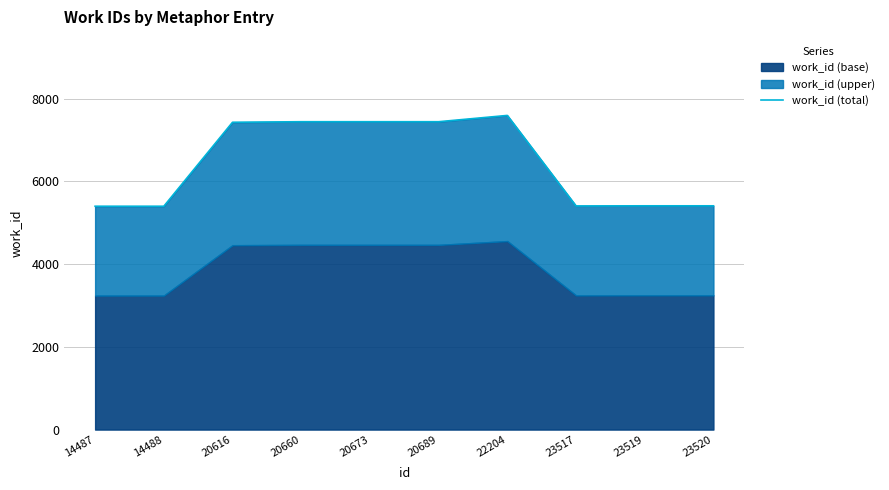

At which label does the data first exceed 7426?

20660